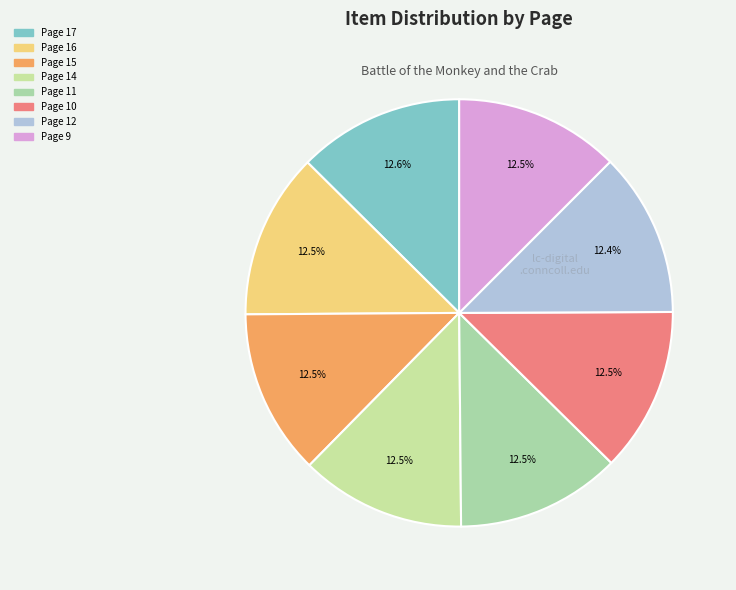

To the nearest percent, what is the combined percentage of Page 12 and Page 10?

25%